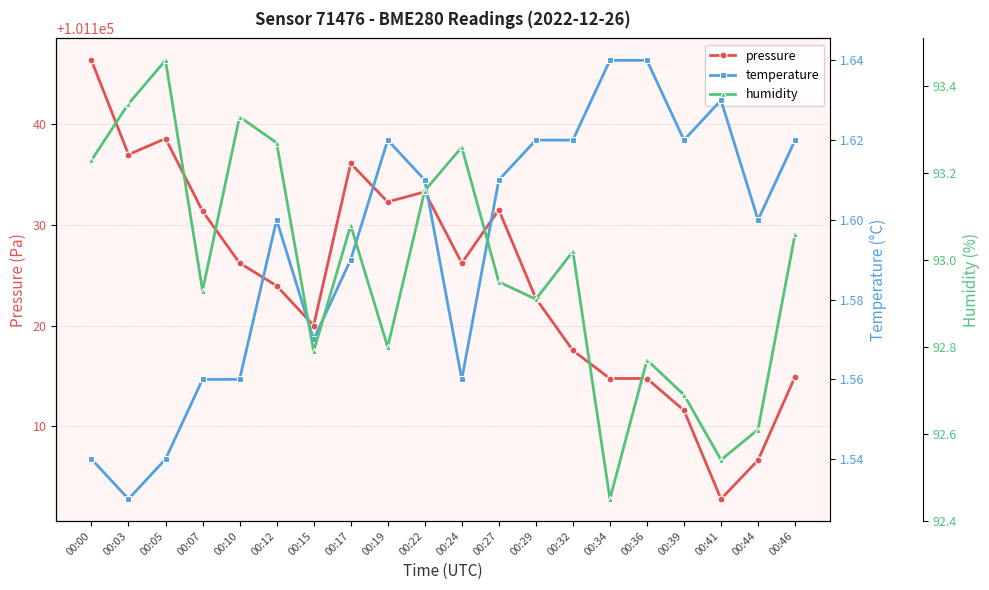

Between 00:39 and 00:17, which is larger?

00:17